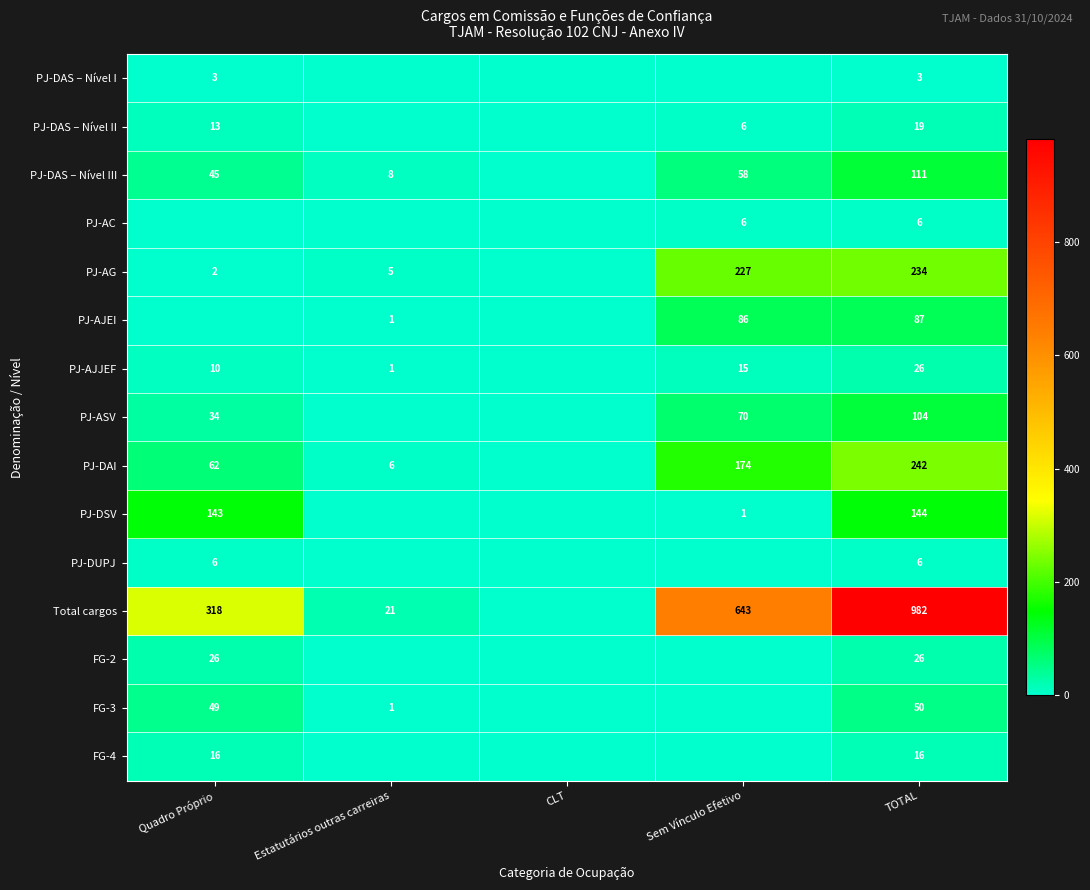

The PJ-AC series shows 6 at TOTAL. True or false?

True